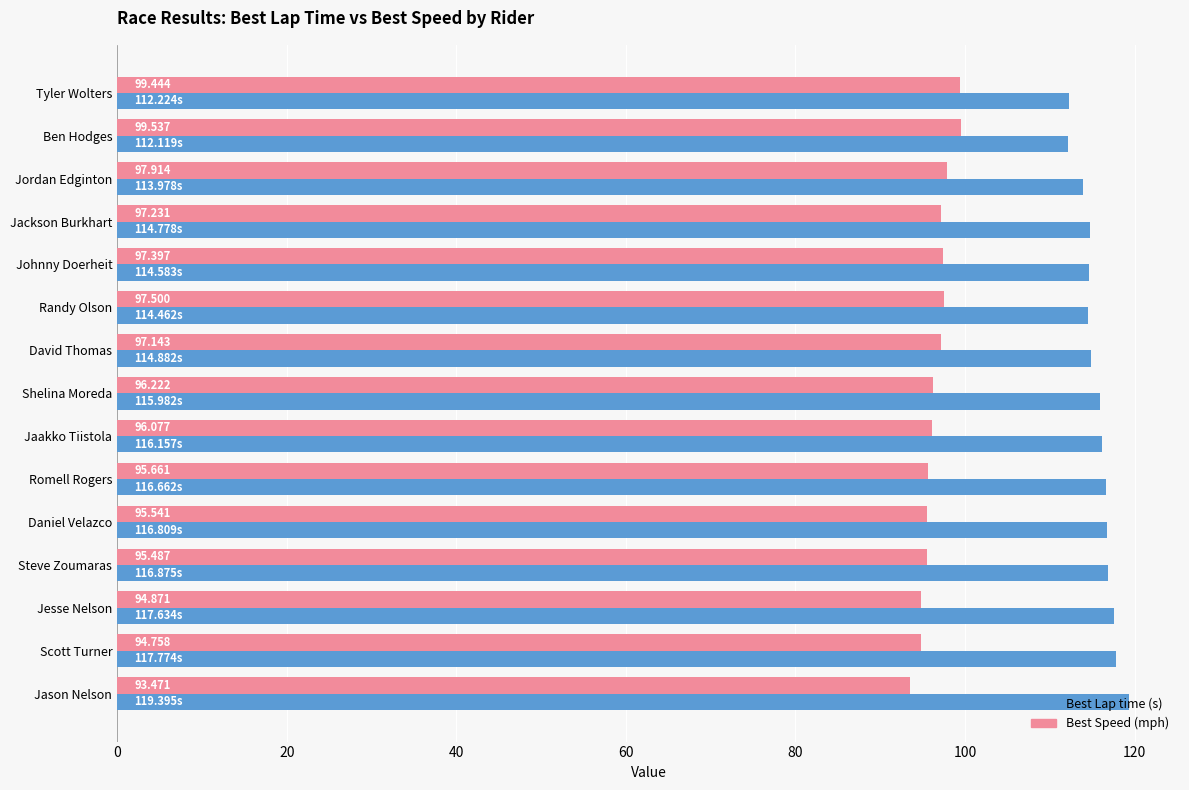

At which category is the sum across all series the highest?

Jason Nelson